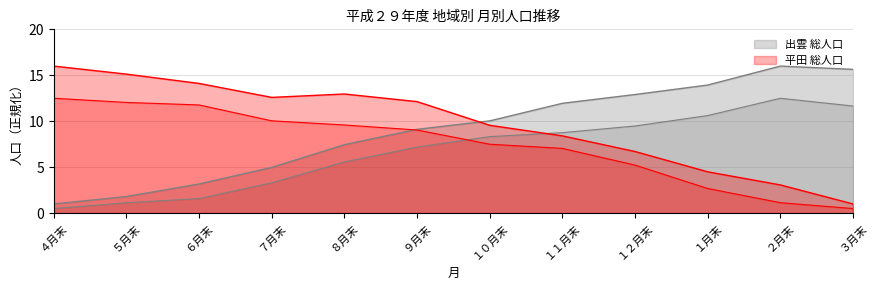

After their last crossing, which series has the higher values: 出雲 総人口 or 平田 総人口?

出雲 総人口